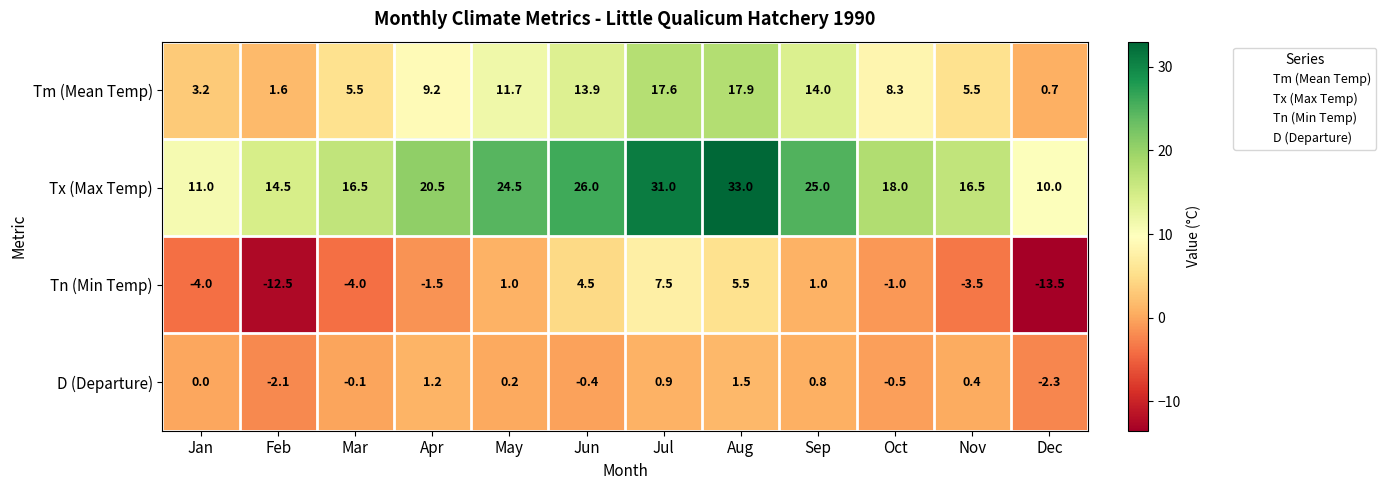

Which series has the largest total across all categories?

Tx (Max Temp)